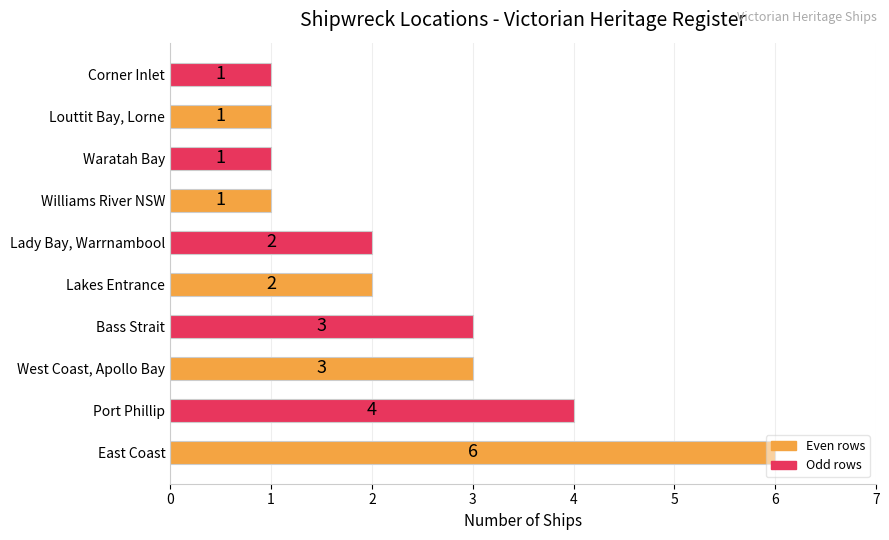

What is the sum of all values?

24